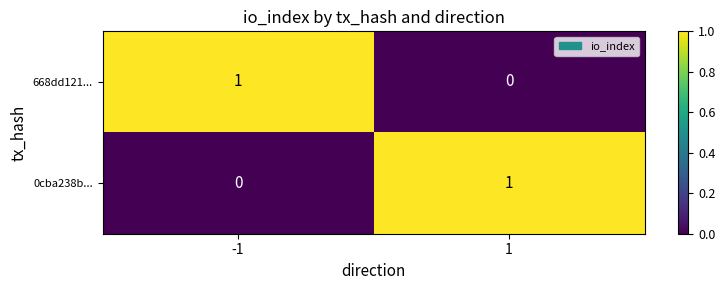

How many positive values does the 0cba238b... series have?

1